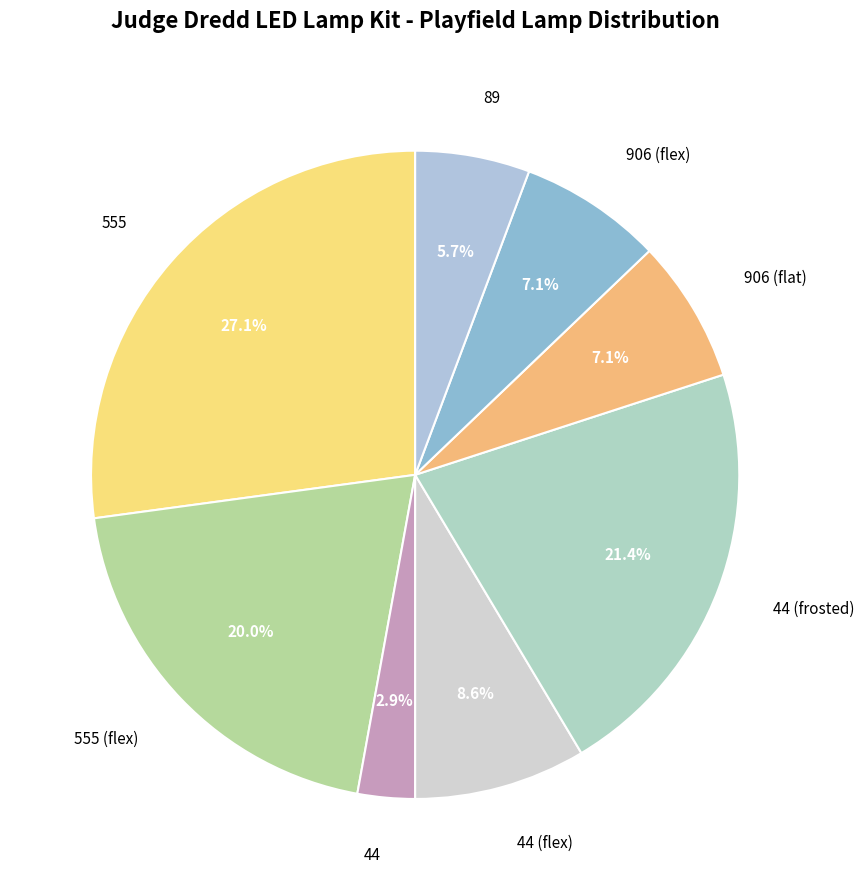

The 555 slice represents 27% of the pie. True or false?

True